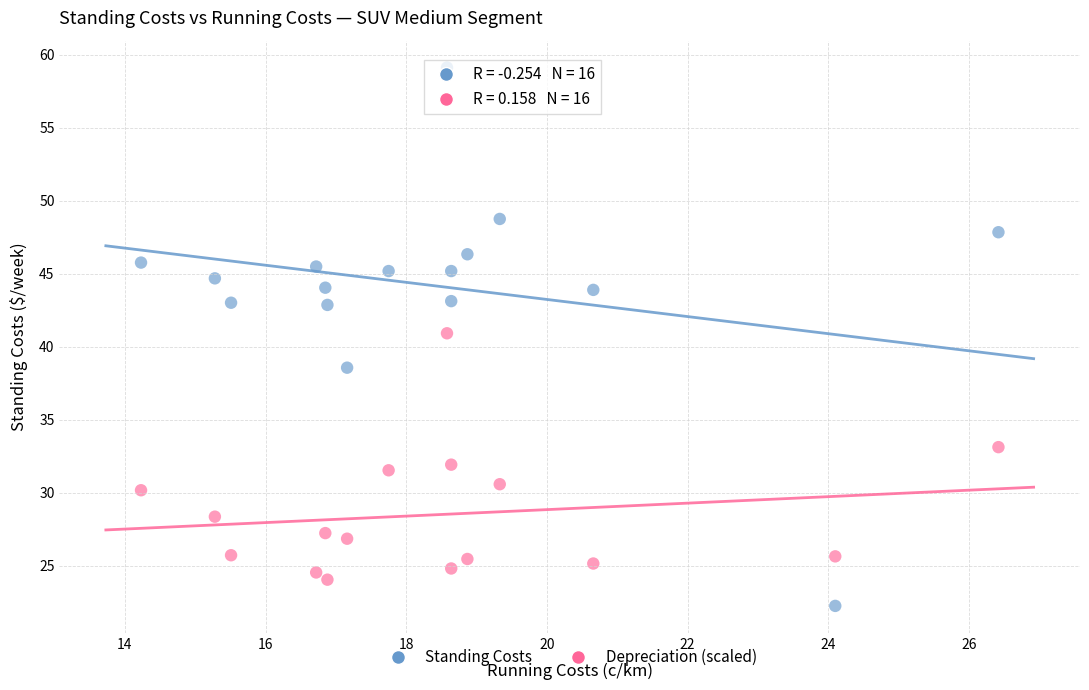

Across all data points, what is the range of Y values (max minus min)?

36.9